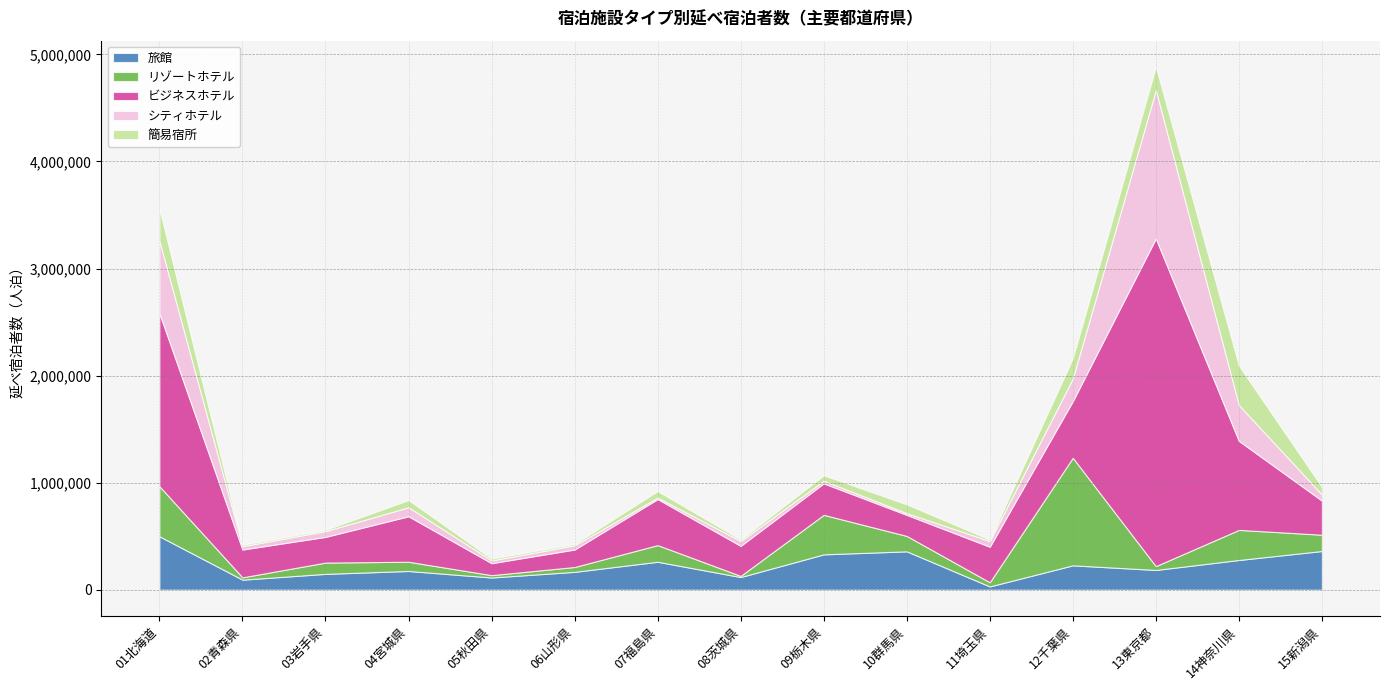

What is the label of the 5th point from the left?

05秋田県